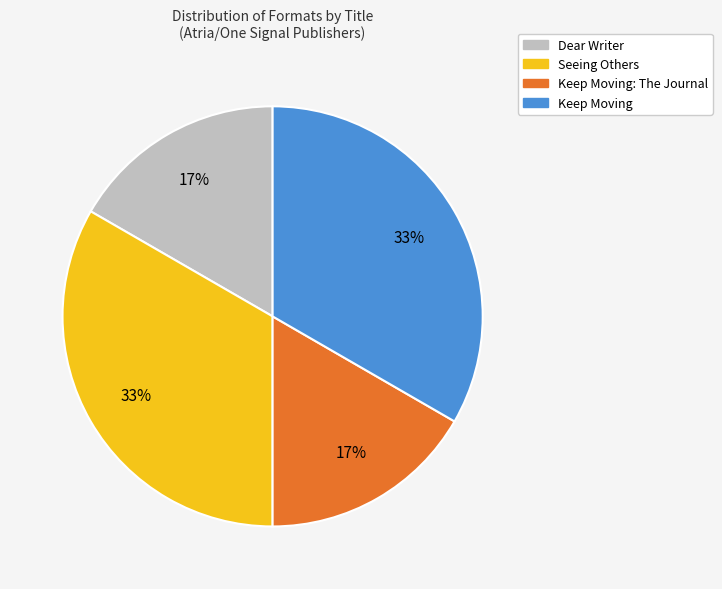

Does any single category account for the majority?

No